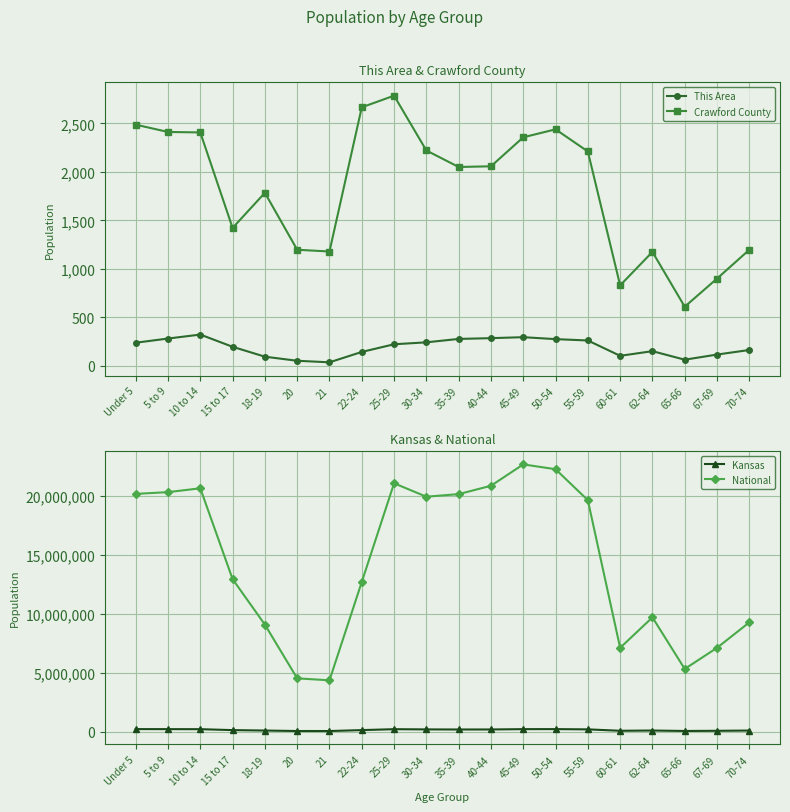

What is the difference between the highest and lowest values at 55-59?

19664543